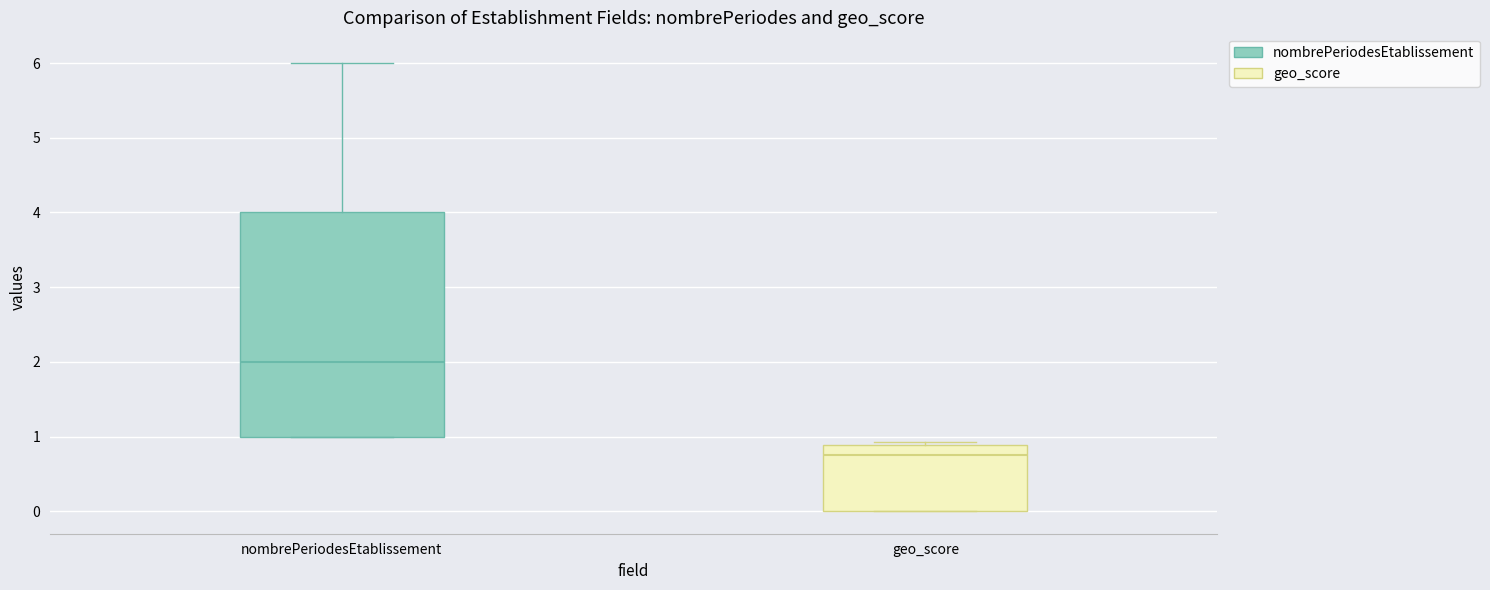

Reading left to right, read every box against the y-axis: the position of its median line, the range the box covers, and the ends of its whiskers. The values are not printed on the chart, so give them approximately, as read against the axis.

nombrePeriodesEtablissement: median 2.0, box 1.0 to 4.0, whiskers 1.0 to 6.0
geo_score: median 0.8, box 0.0 to 0.9, whiskers 0.0 to 0.9 (just above the box's upper edge)